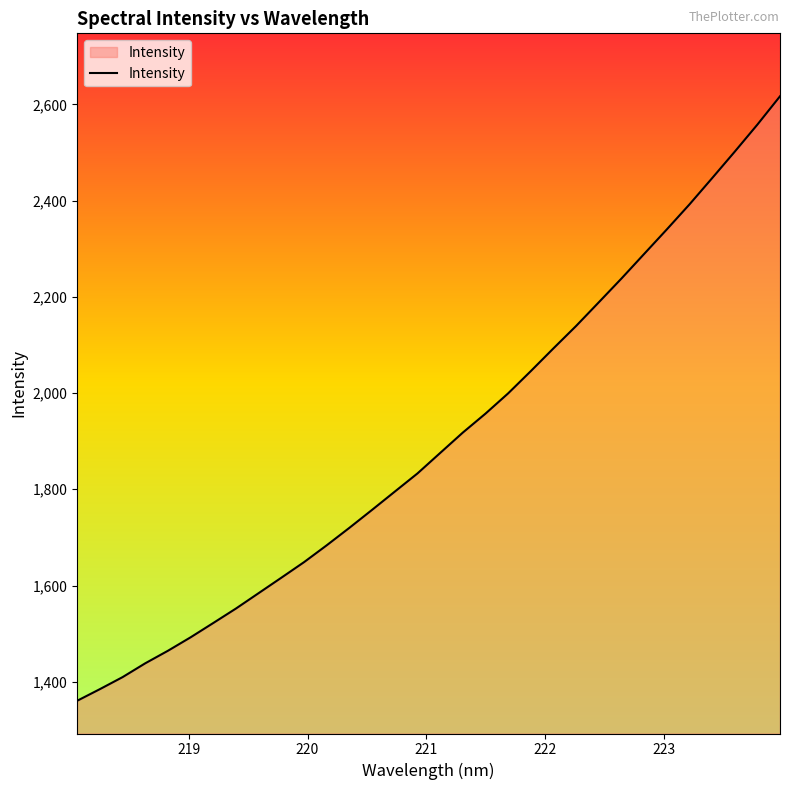

What is the maximum value shown in the chart?

2616.8